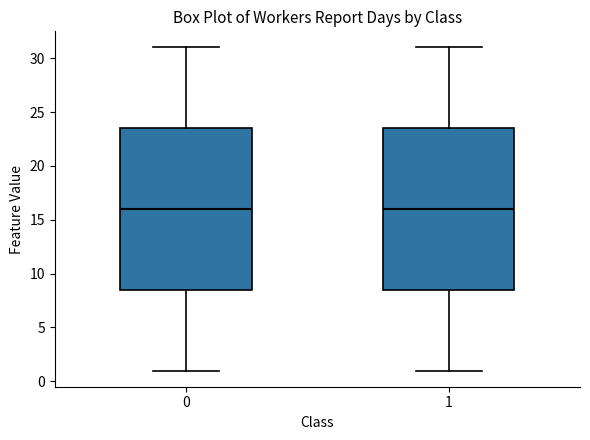

Reading left to right, transcribe this box plot: for each box, give where its median line is, the range the box spans, and where its two whiskers end, as read against the y-axis. The values are not printed on the chart, so give them approximately, as read against the axis.

0: median 16.0, box 8.5 to 23.5, whiskers 1.0 to 31.0
1: median 16.0, box 8.5 to 23.5, whiskers 1.0 to 31.0